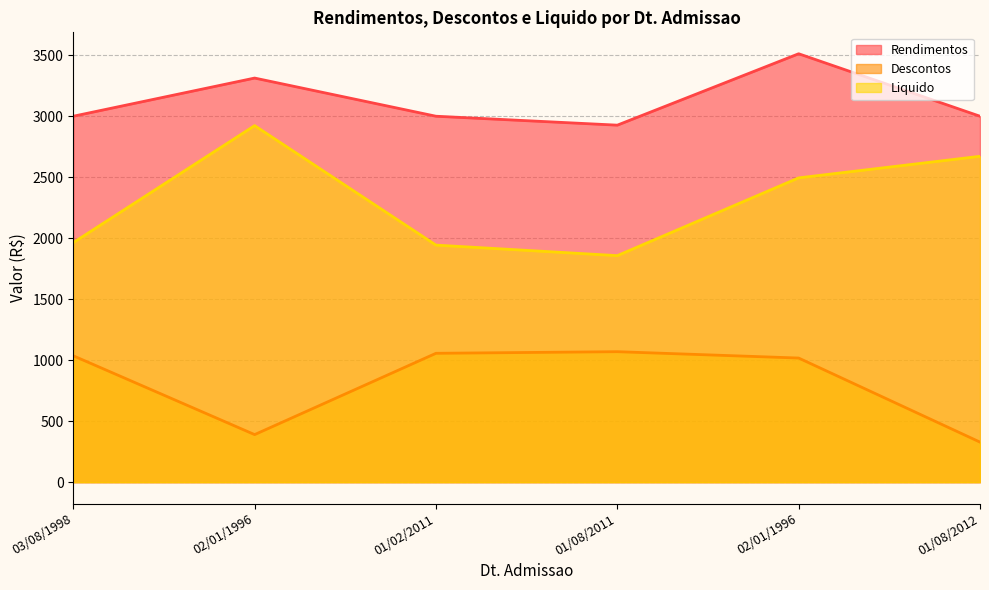

Rank the series by their average value, from highest to lowest.

Rendimentos, Liquido, Descontos